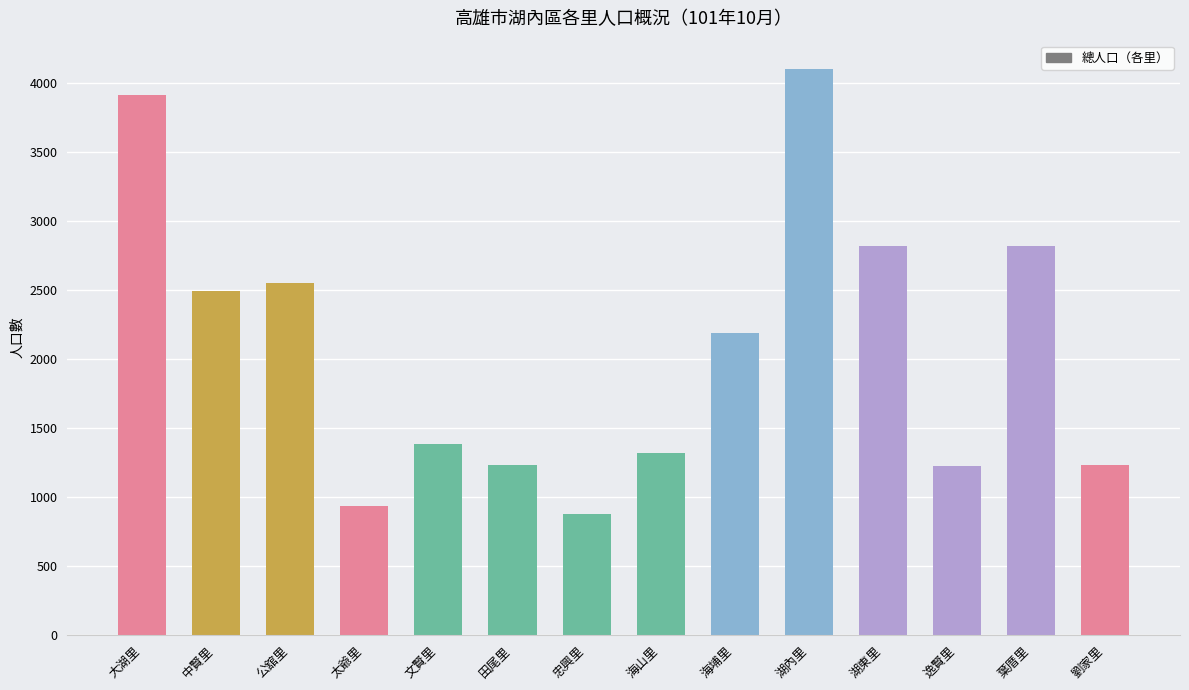

What is the label of the 11th bar from the left?

湖東里